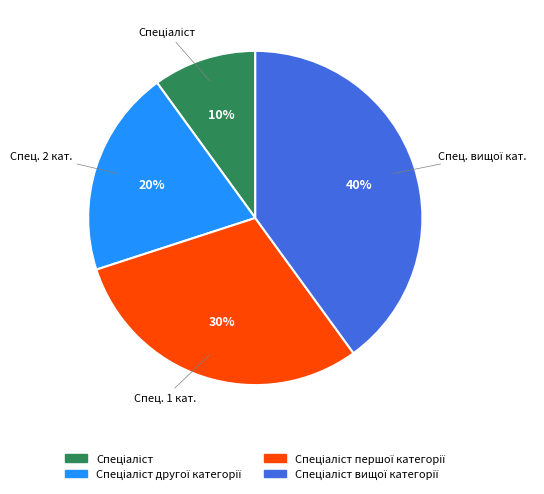

How many segments does this pie chart have?

4